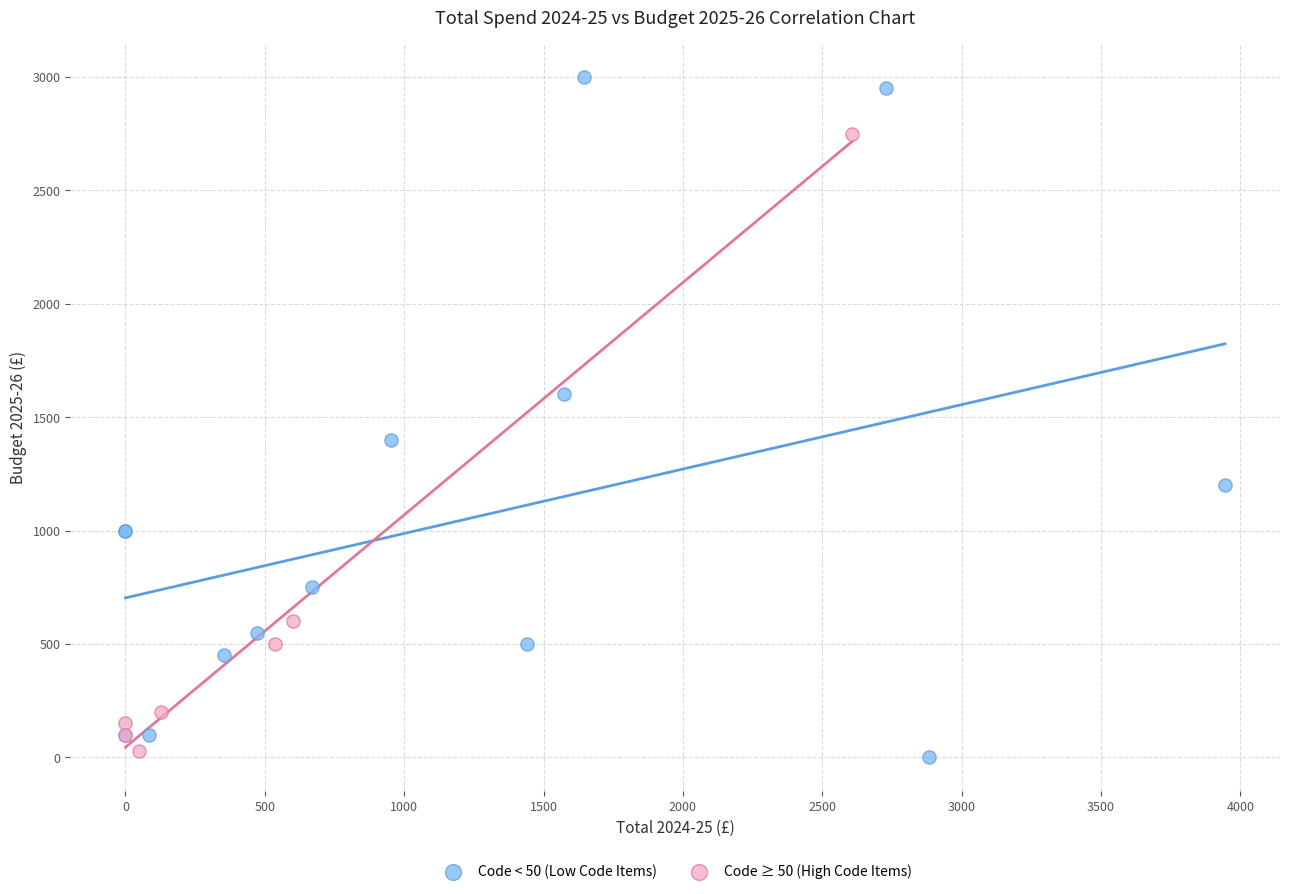

Which series contains the highest Y value?

Code < 50 (Low Code Items)